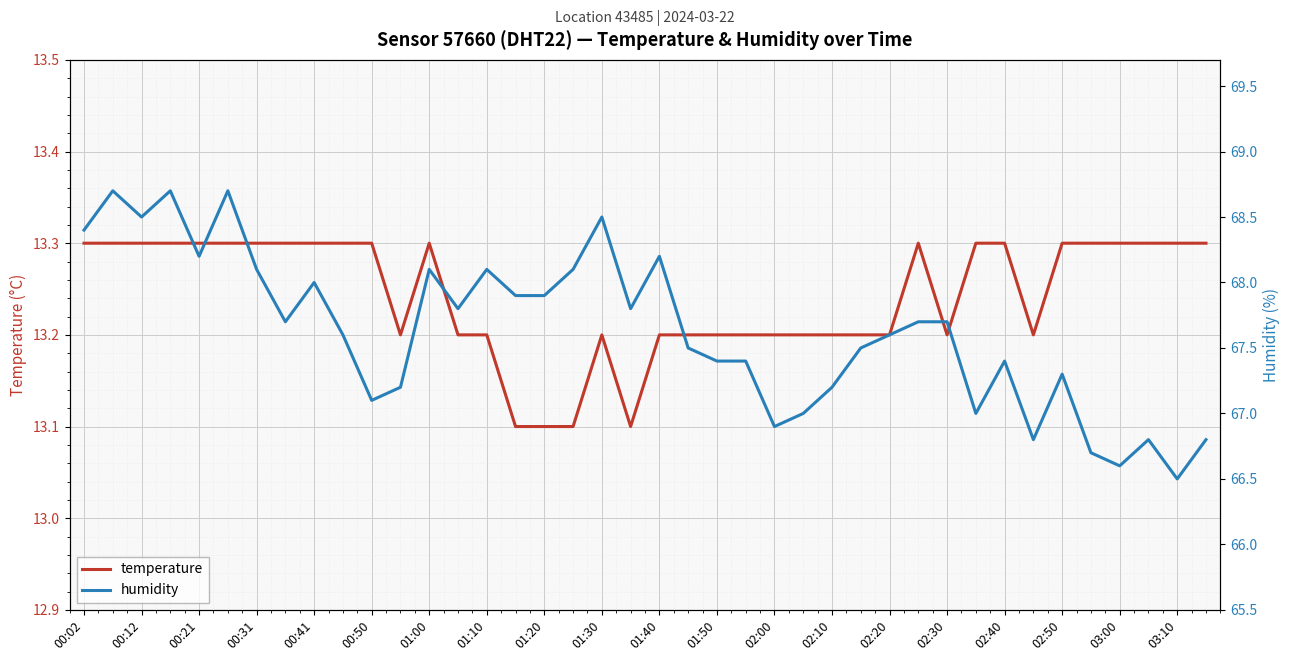

The temperature series shows 7.7 at 01:50. True or false?

False